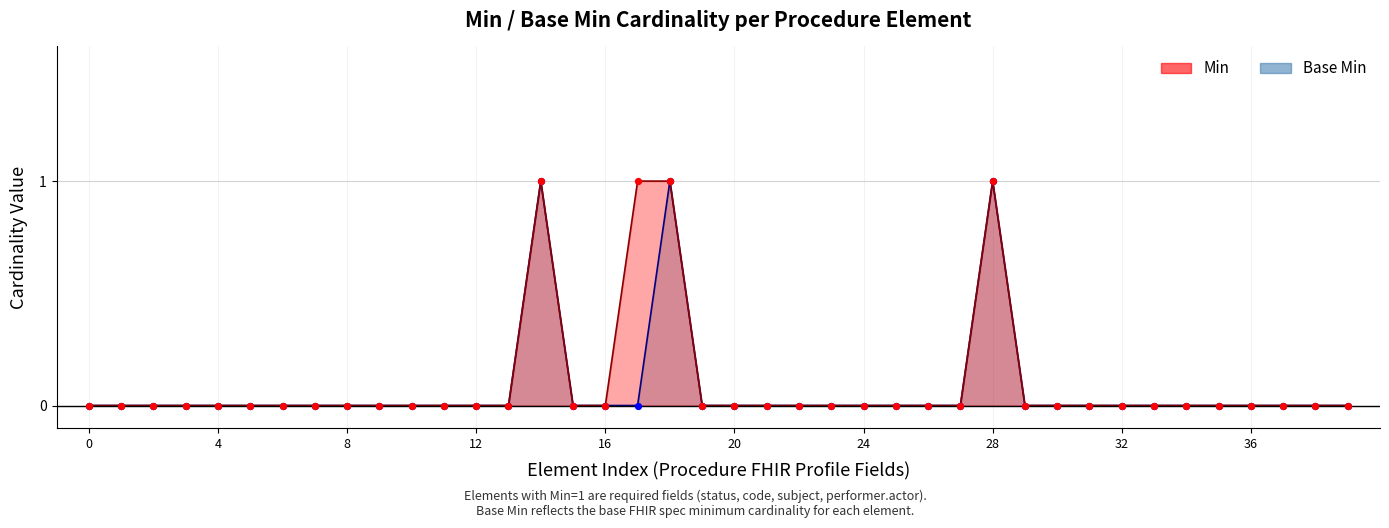

At how many categories does at least one series exceed 0?

4